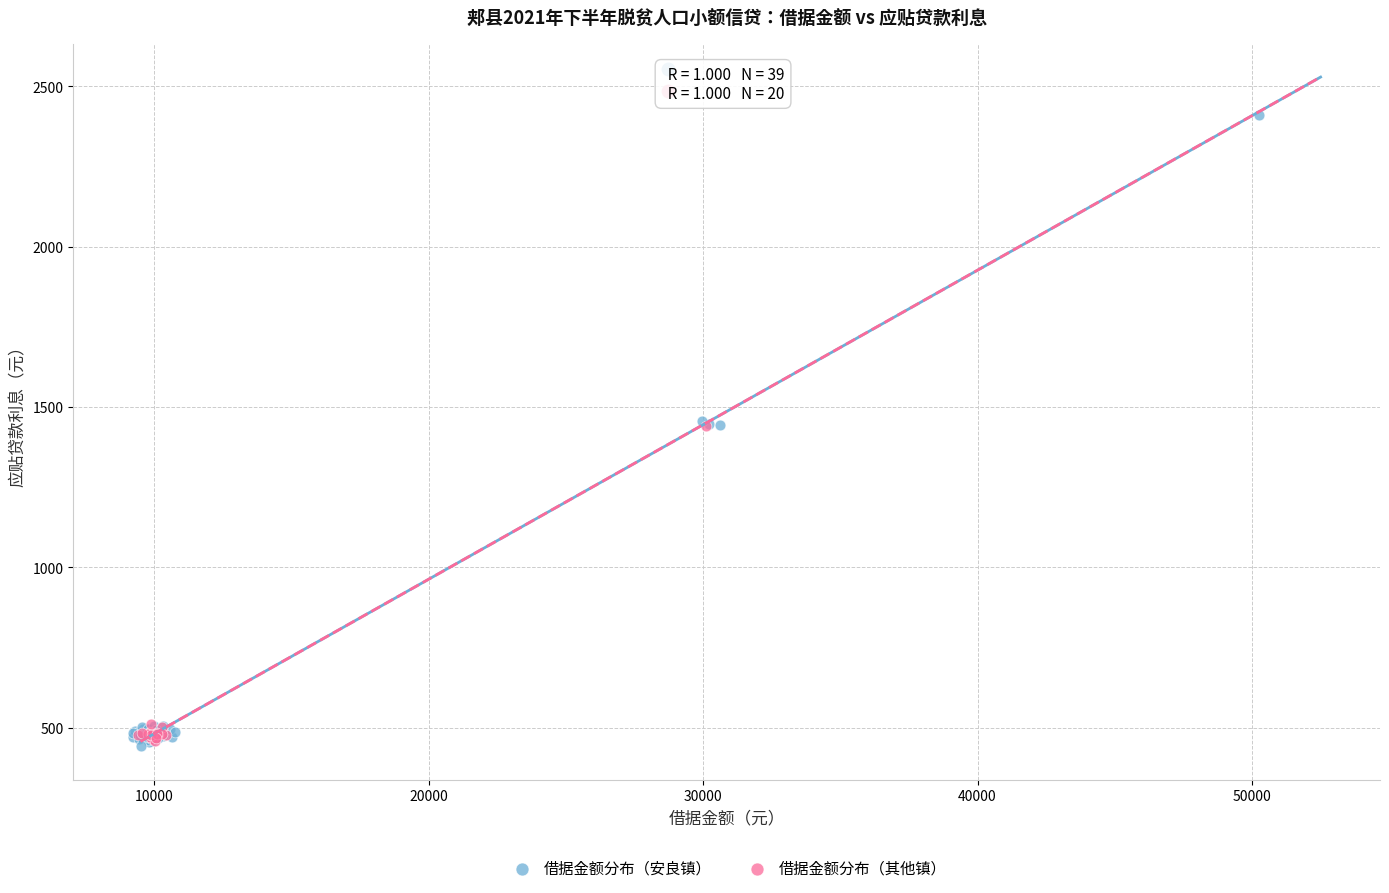

Which series reaches the maximum Y coordinate?

借据金额分布（安良镇）